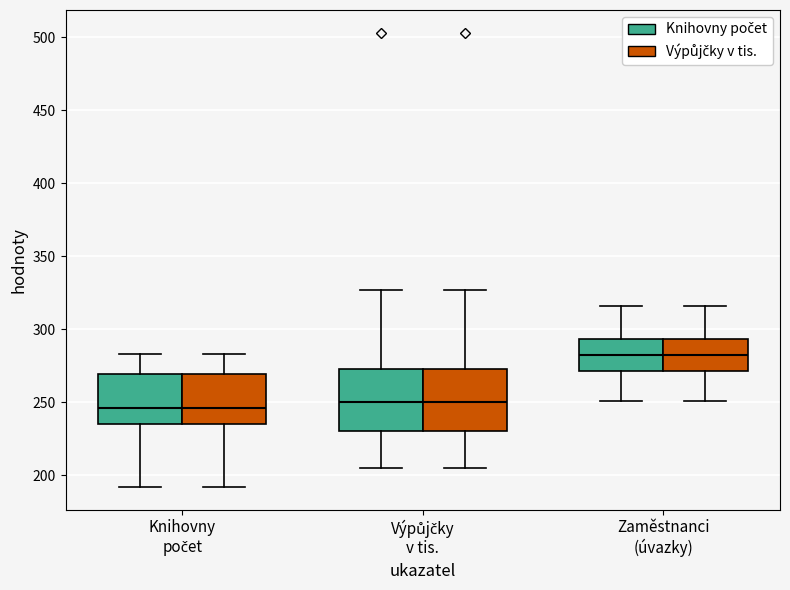

Reading left to right, transcribe this box plot: for each box, give where its median line is, the range the box spans, and where its two whiskers end, as read against the y-axis. The values are not printed on the chart, so give them approximately, as read against the axis.

Knihovny počet (Knihovny počet): median 245, box 235 to 270, whiskers 190 to 285
Knihovny počet (Výpůjčky v tis.): median 245, box 235 to 270, whiskers 190 to 285
Výpůjčky v tis. (Knihovny počet): median 250, box 230 to 275, whiskers 205 to 325
Výpůjčky v tis. (Výpůjčky v tis.): median 250, box 230 to 275, whiskers 205 to 325
Zaměstnanci (úvazky) (Knihovny počet): median 280, box 270 to 295, whiskers 250 to 315
Zaměstnanci (úvazky) (Výpůjčky v tis.): median 280, box 270 to 295, whiskers 250 to 315